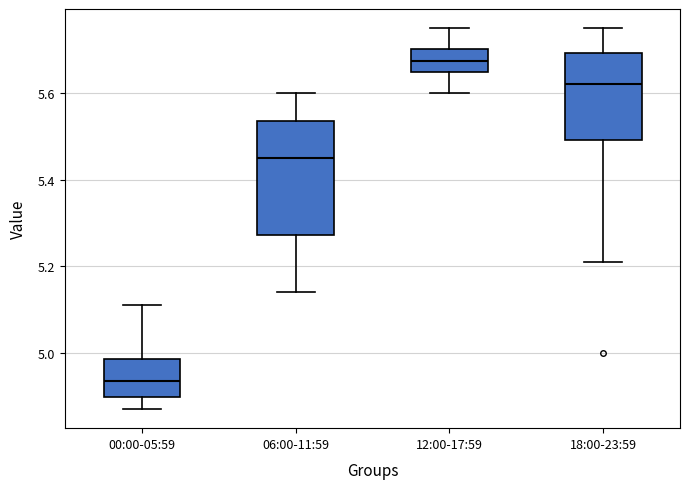

Where does the lower whisker of the box for 00:00-05:59 end on the y-axis? The values are not printed on the chart, so give them approximately, as read against the axis.

4.88